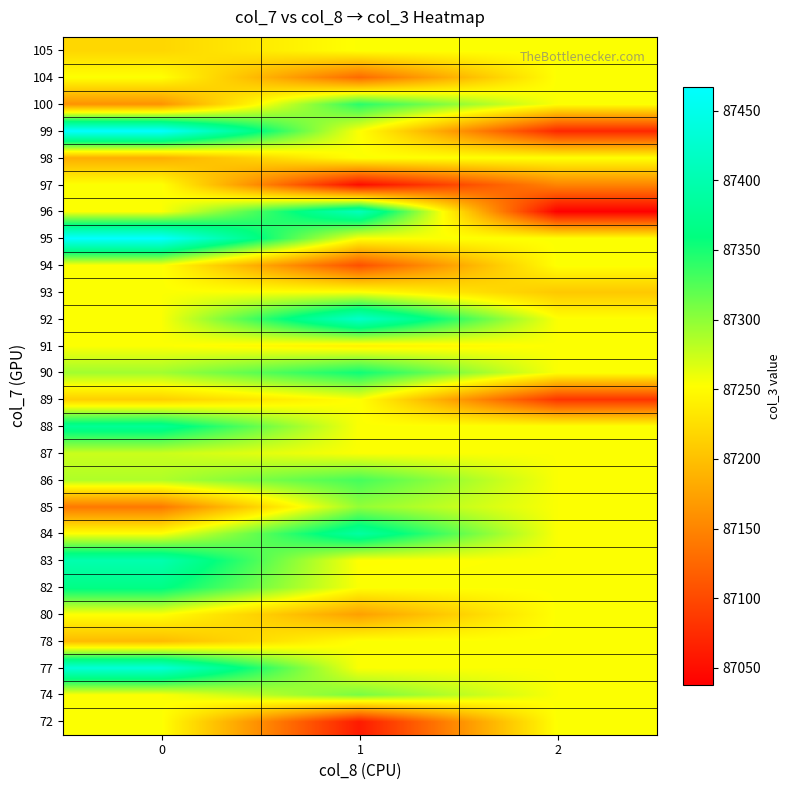

Reading left to right, what are all the values shown in this chart?

72: 0=87254.0	1=87061.0	2=87254.0
74: 0=87254.0	1=87309.0	2=87254.0
77: 0=87433.0	1=87254.0	2=87254.0
78: 0=87196.0	1=87254.0	2=87254.0
80: 0=87254.0	1=87173.0	2=87254.0
82: 0=87365.0	1=87254.0	2=87254.0
83: 0=87399.0	1=87252.0	2=87254.0
84: 0=87254.0	1=87388.0	2=87254.0
85: 0=87140.0	1=87298.0	2=87254.0
86: 0=87286.0	1=87331.0	2=87254.0
87: 0=87275.0	1=87254.0	2=87254.0
88: 0=87377.0	1=87254.0	2=87254.0
89: 0=87213.0	1=87254.0	2=87083.0
90: 0=87292.0	1=87354.0	2=87254.0
91: 0=87254.0	1=87241.0	2=87254.0
92: 0=87254.0	1=87422.0	2=87254.0
93: 0=87254.0	1=87254.0	2=87207.0
94: 0=87254.0	1=87105.5	2=87254.0
95: 0=87466.5	1=87254.0	2=87254.0
96: 0=87254.0	1=87410.0	2=87038.0
97: 0=87254.0	1=87049.0	2=87151.0
98: 0=87185.0	1=87254.0	2=87254.0
99: 0=87467.0	1=87254.0	2=87072.0
100: 0=87162.0	1=87343.0	2=87254.0
104: 0=87254.0	1=87128.0	2=87254.0
105: 0=87219.0	1=87254.0	2=87254.0